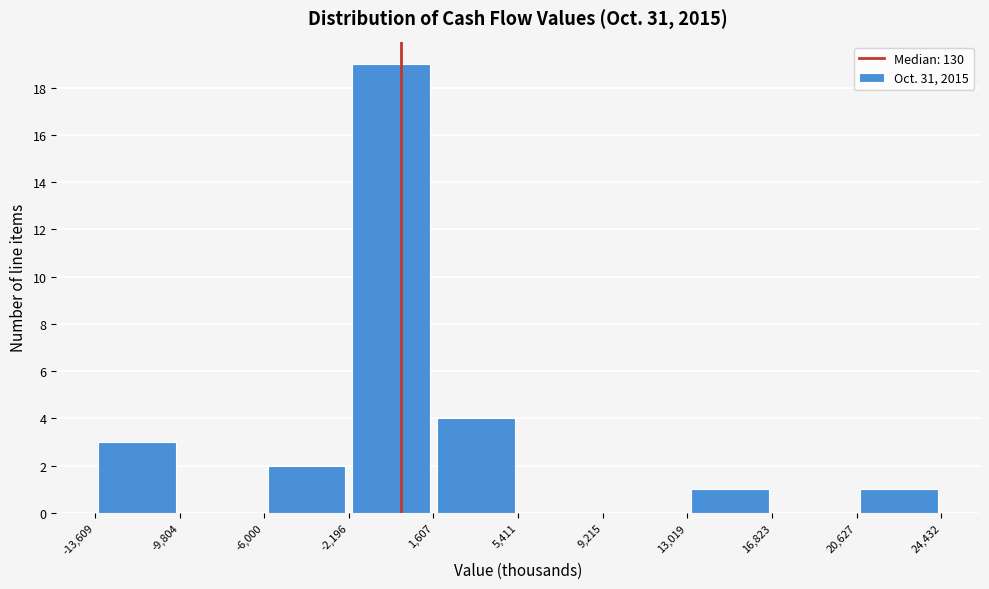

Reading left to right, list every bar in this chart as the range it spans on the x-axis followed by its height. The values are not printed on the chart, so give them approximately, as read against the axis.

-13,609 to -9,804: 3
-9,804 to -6,000: 0
-6,000 to -2,196: 2
-2,196 to 1,607: 19
1,607 to 5,411: 4
5,411 to 9,215: 0
9,215 to 13,019: 0
13,019 to 16,823: 1
16,823 to 20,627: 0
20,627 to 24,432: 1